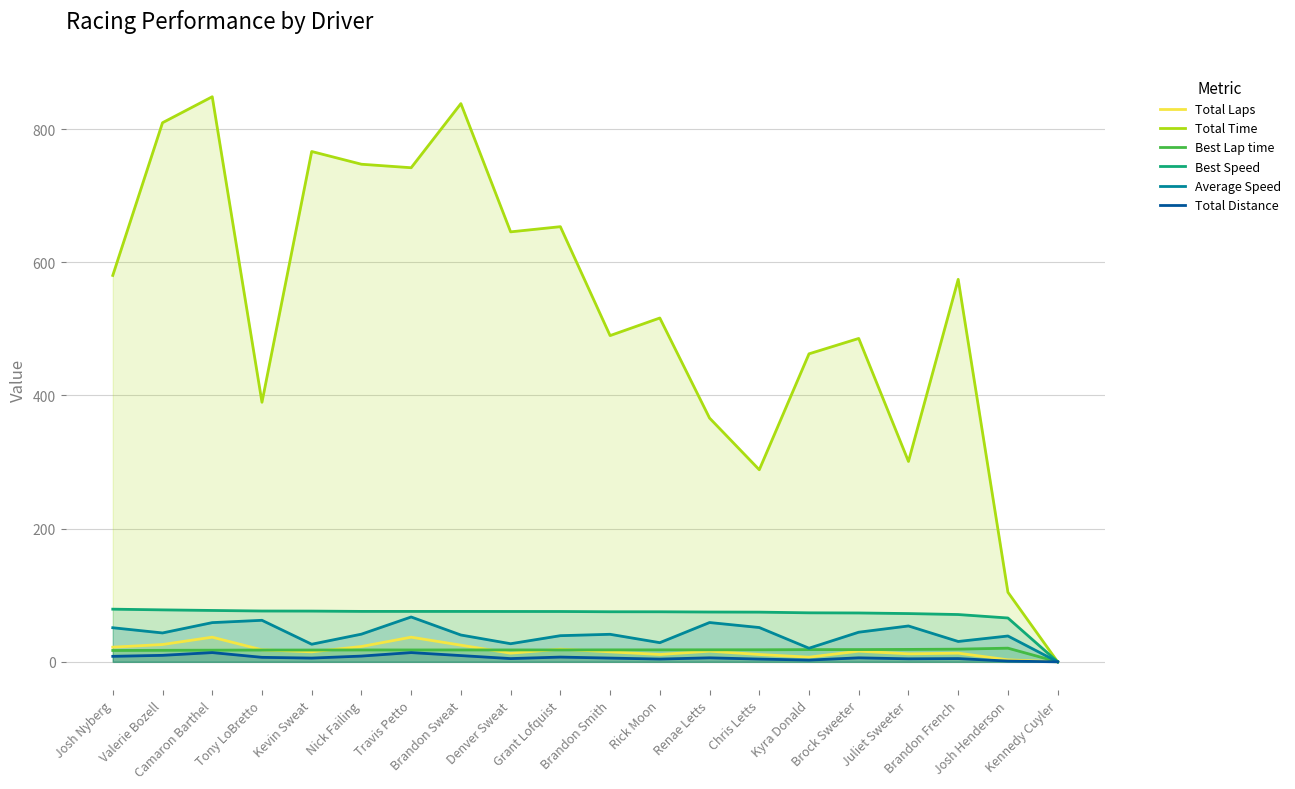

Which series changed the most between Travis Petto and Brock Sweeter?

Total Time